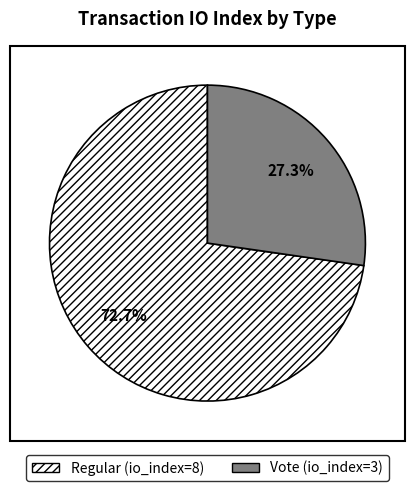

To the nearest percent, what is the combined percentage of Regular and Vote?

100%